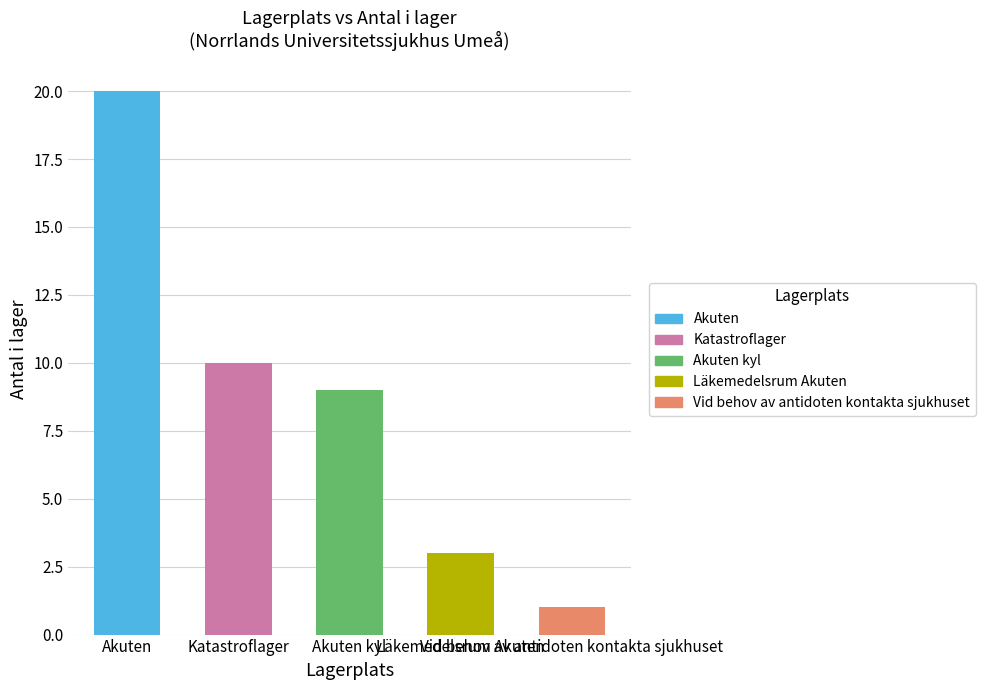

At which category does the chart reach its minimum across all series?

Vid behov av antidoten kontakta sjukhuset